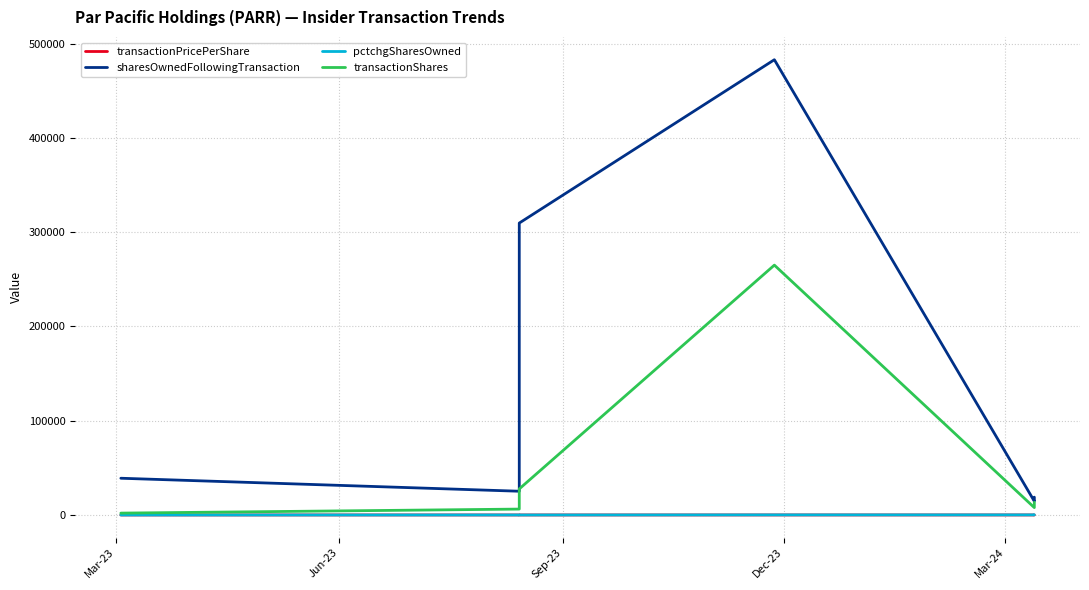

Which series has the largest total across all categories?

sharesOwnedFollowingTransaction